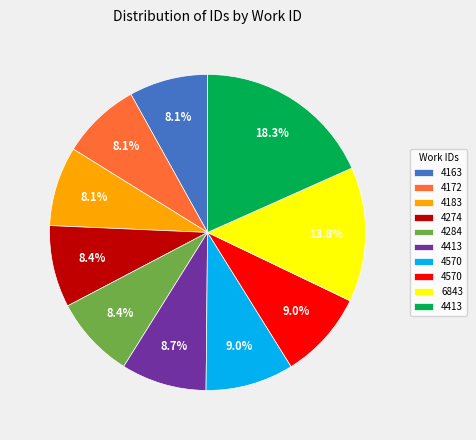

Is there any slice that represents more than half of the pie?

No